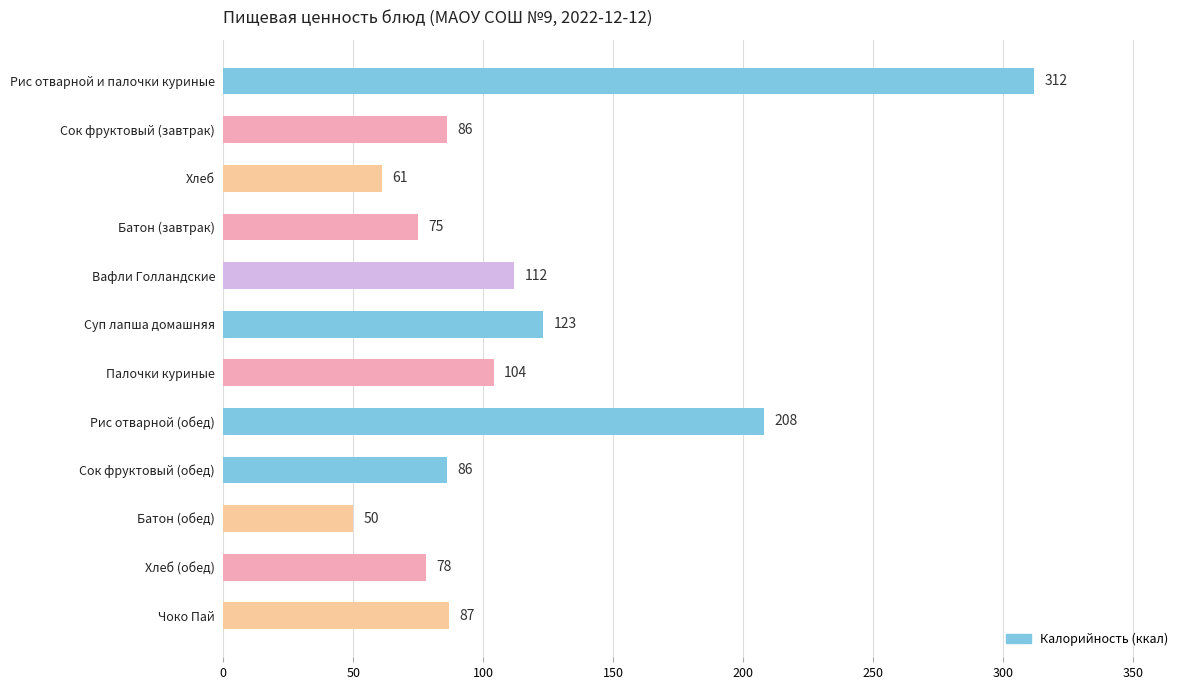

Which category has the lowest value across all series?

Батон (обед)